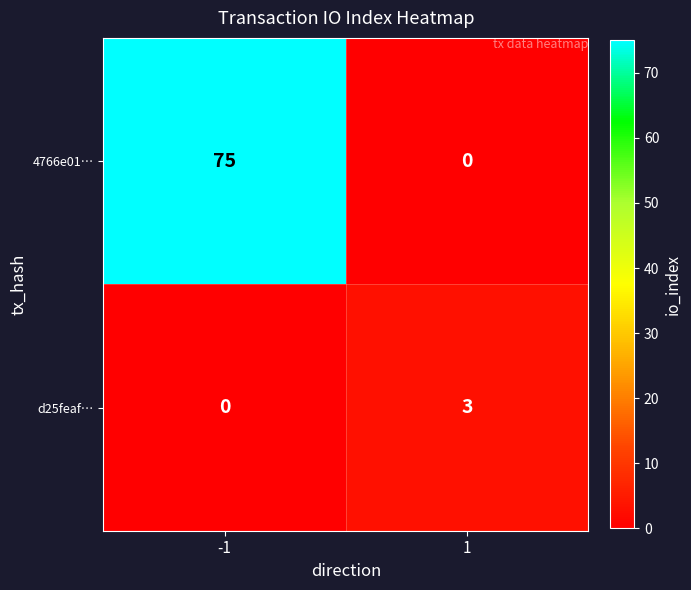

Reading left to right, list all the values displayed in this chart.

4766e01…: 75	0
d25feaf…: 0	3